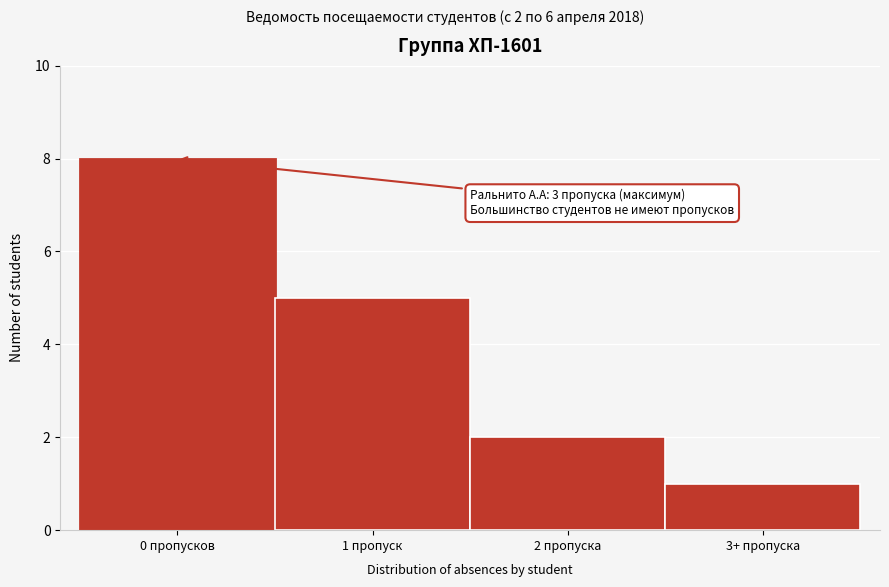

Reading left to right, extract all data points from this chart.

0 пропусков=8	1 пропуск=5	2 пропуска=2	3+ пропуска=1